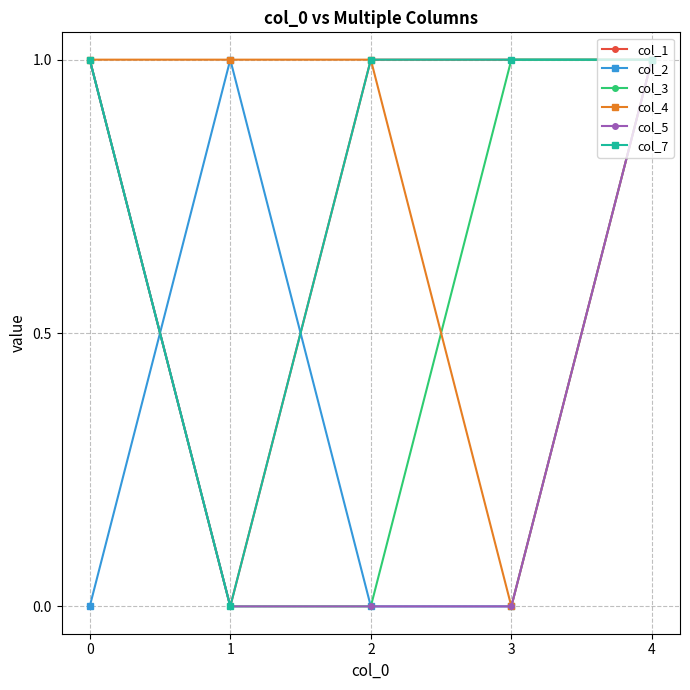

Is this an area chart (filled region under the line)?

No